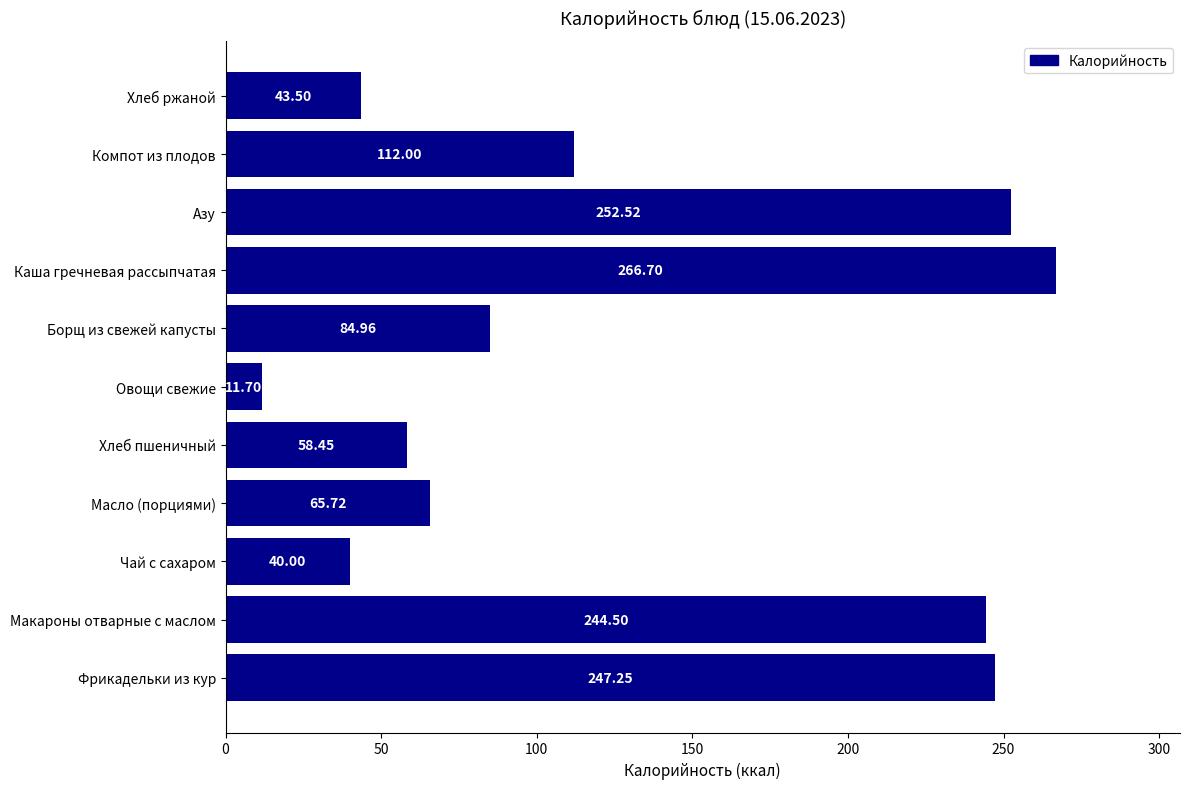

What is the difference between the maximum and minimum values?

255.0